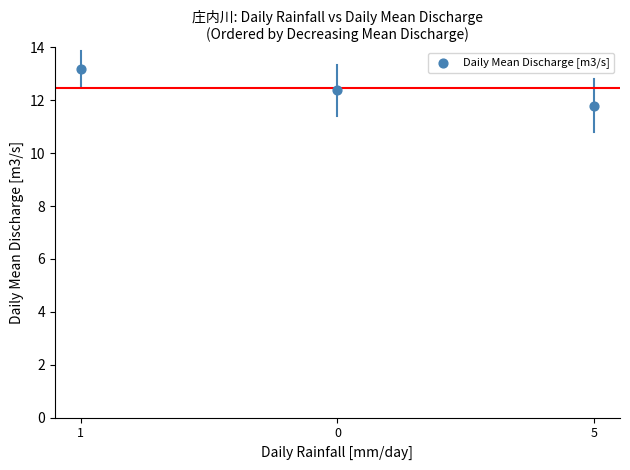

What Y value in the scatter plot is closest to 12?

11.8